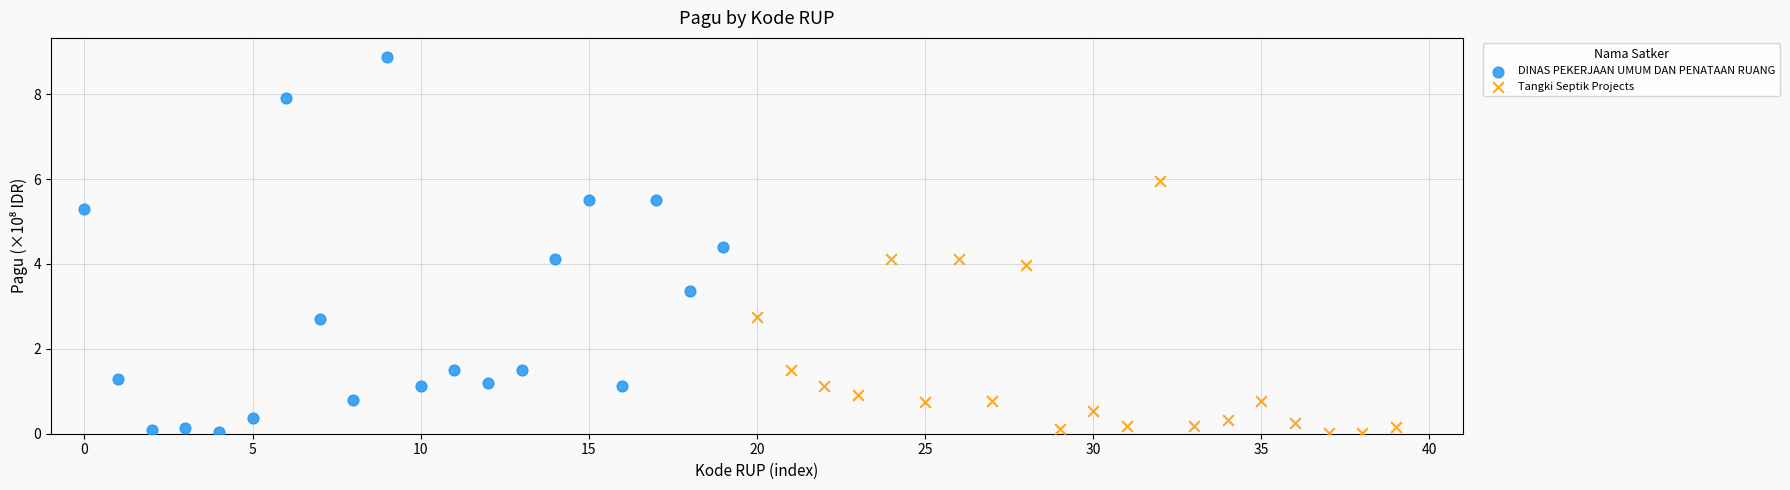

Which series reaches the maximum Y coordinate?

DINAS PEKERJAAN UMUM DAN PENATAAN RUANG